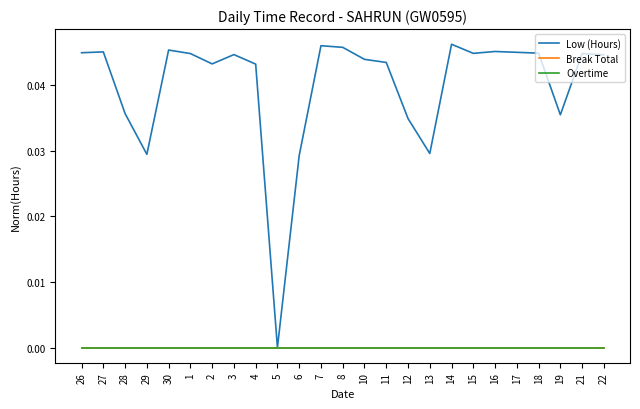

Is this an area chart (filled region under the line)?

No